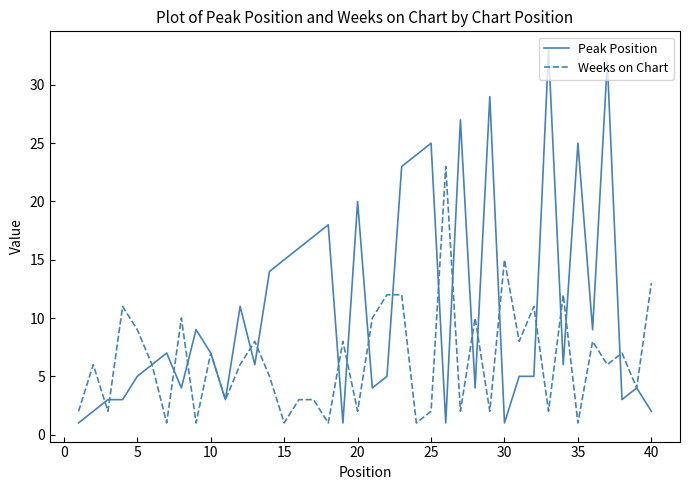

Which series has the largest total across all categories?

Peak Position